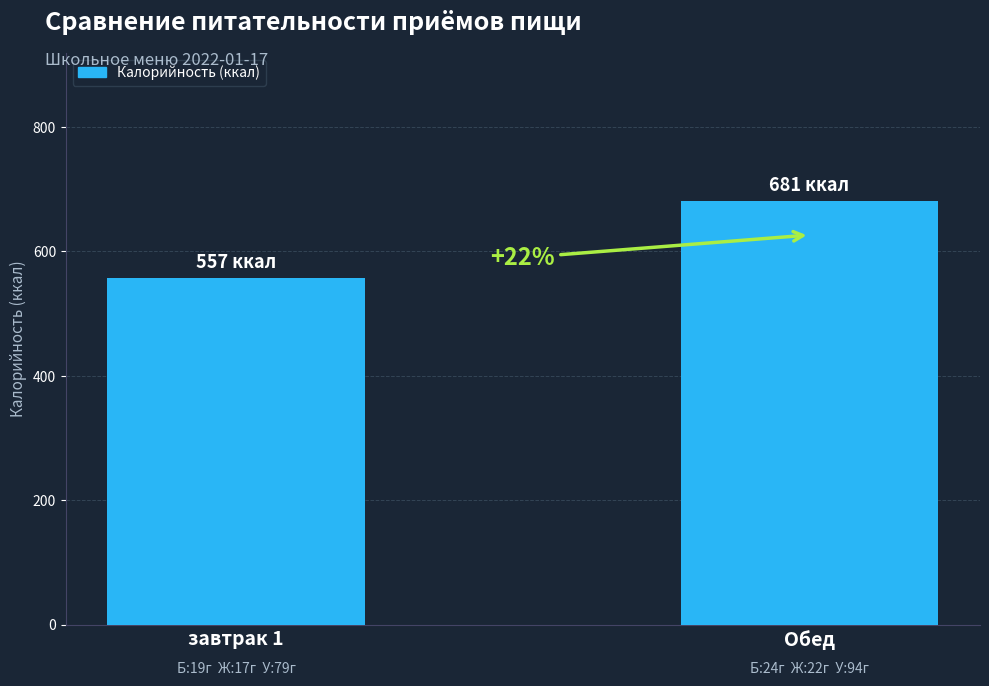

The chart shows a value of 909 at завтрак 1. True or false?

False